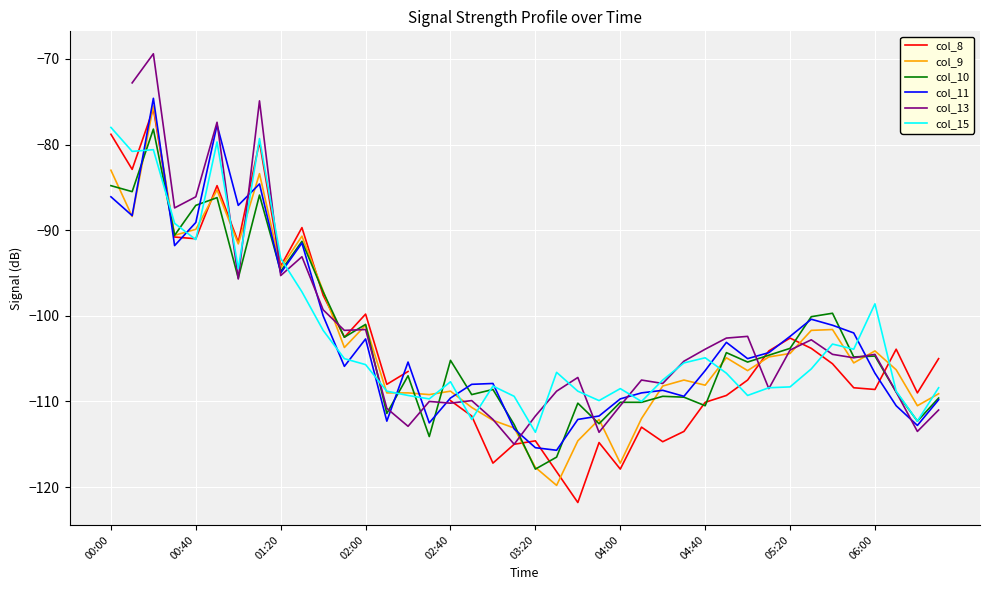

Rank the series by their average value, from lowest to highest.

col_8, col_9, col_10, col_11, col_13, col_15